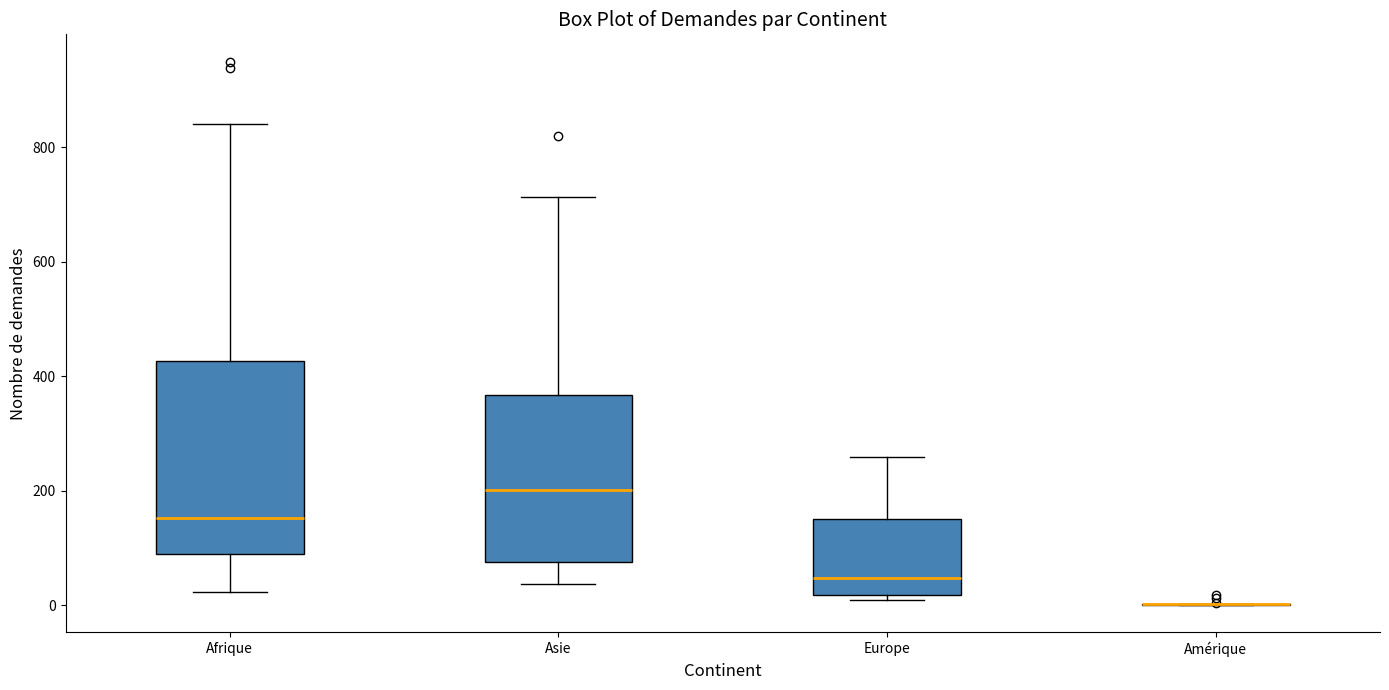

Where is the lower edge of the box for Asie on the y-axis? The values are not printed on the chart, so give them approximately, as read against the axis.

80